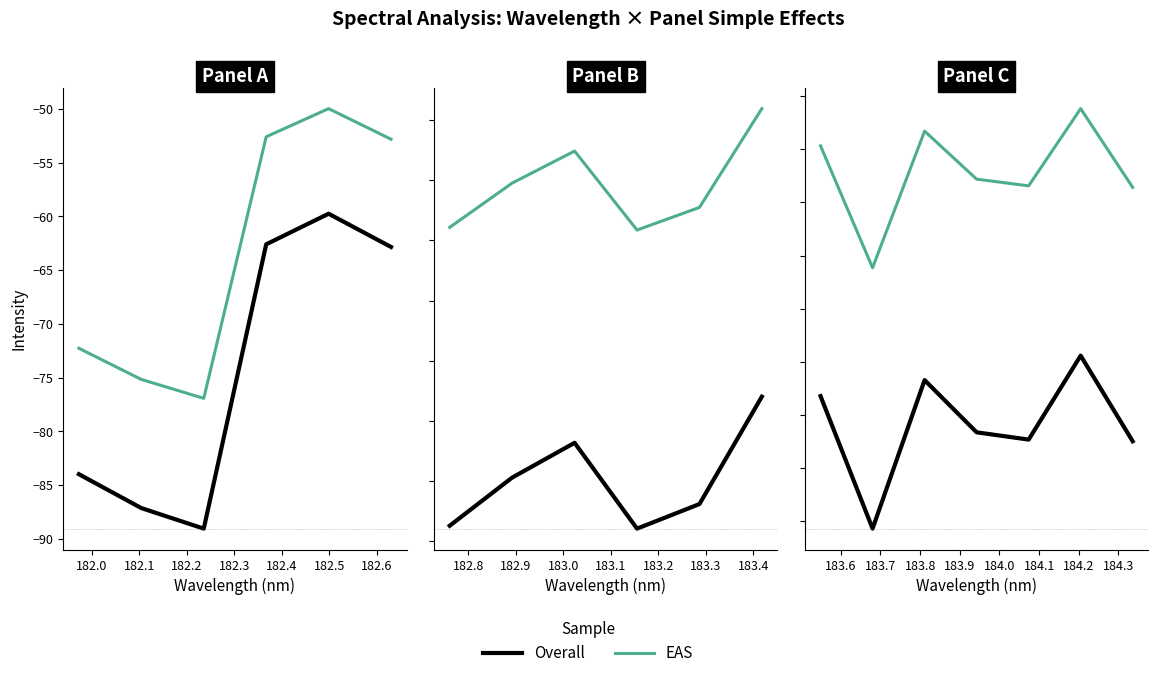

True or false: Overall and EAS cross at least once.

False